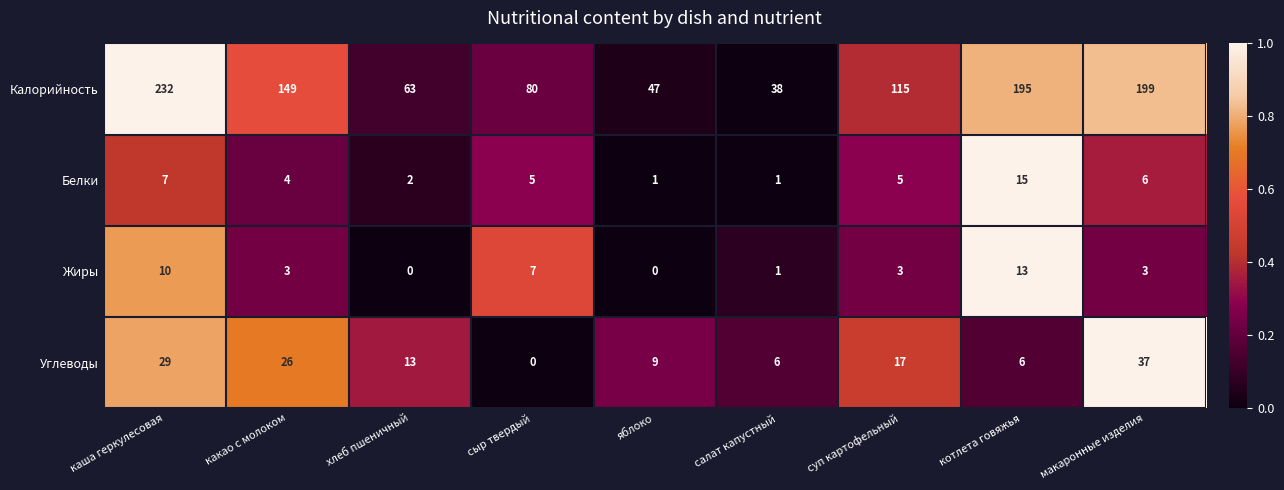

Is the value of Белки at каша геркулесовая greater than the value of Калорийность at котлета говяжья?

No